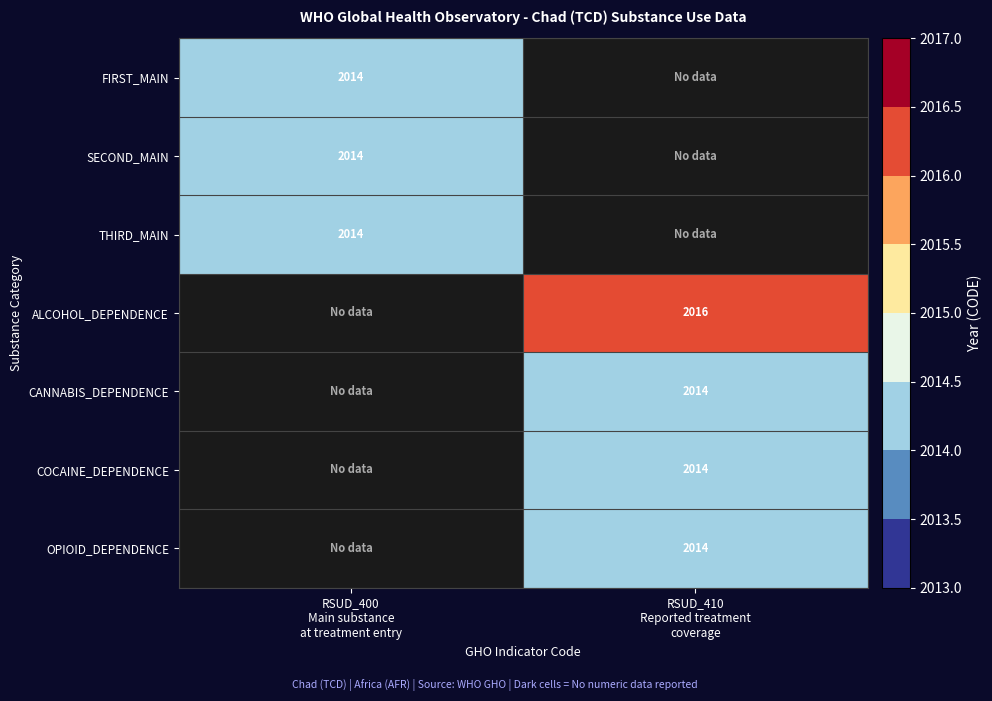

Which category has the highest value in the COCAINE_DEPENDENCE series?

RSUD_410 Reported treatment coverage